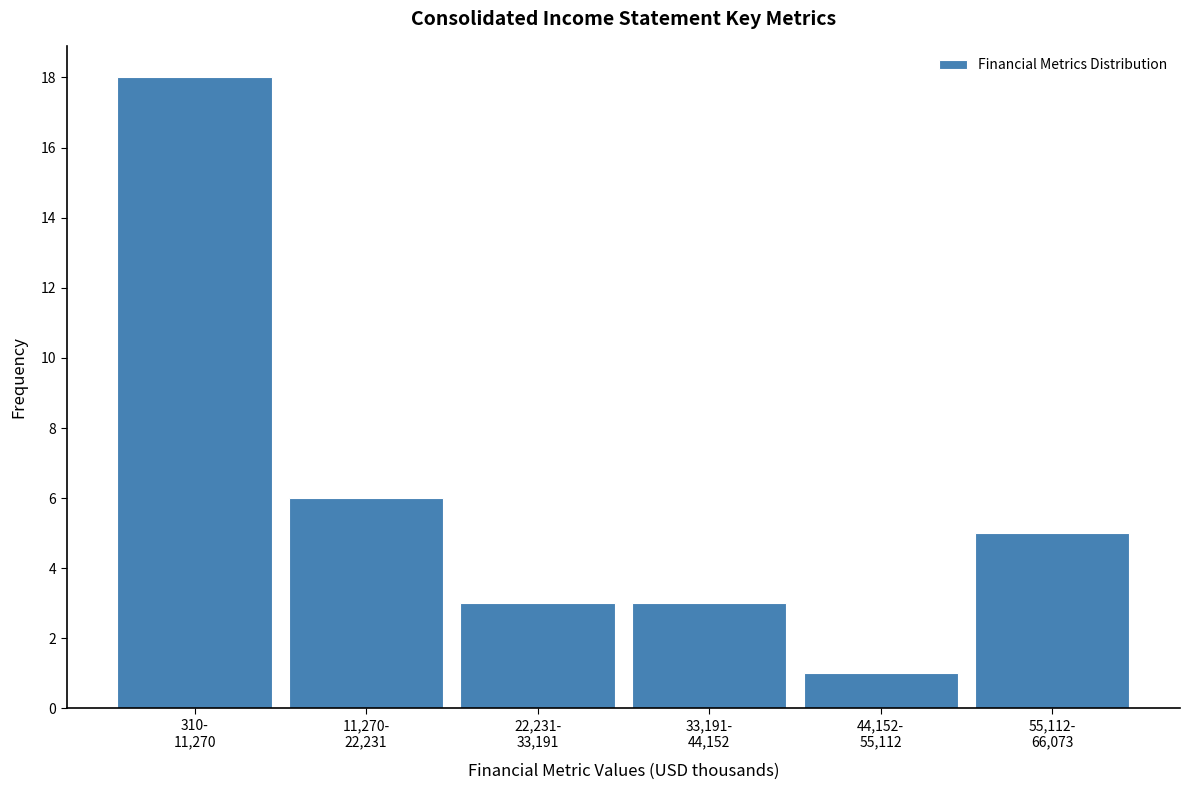

Reading left to right, transcribe all the data shown in this chart.

18	6	3	3	1	5